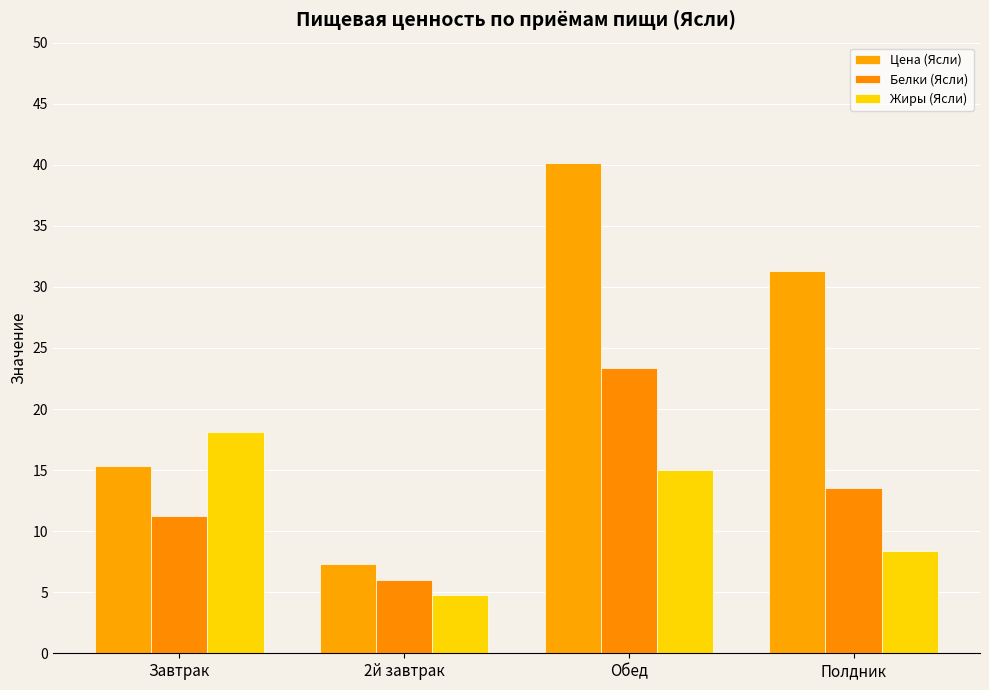

What position from the left is 2й завтрак?

2